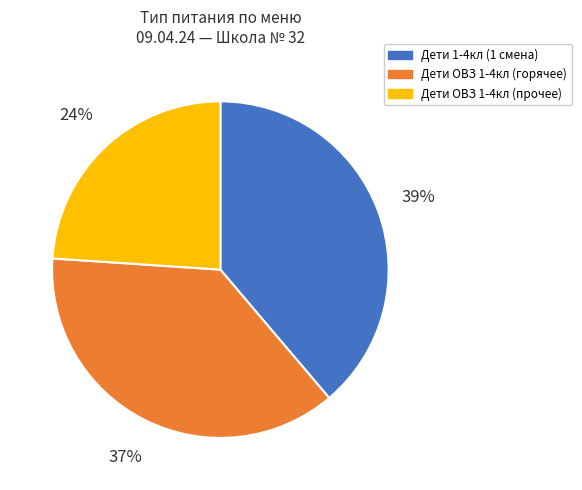

To the nearest percent, what is the difference between the largest and smallest slice percentages?

15%